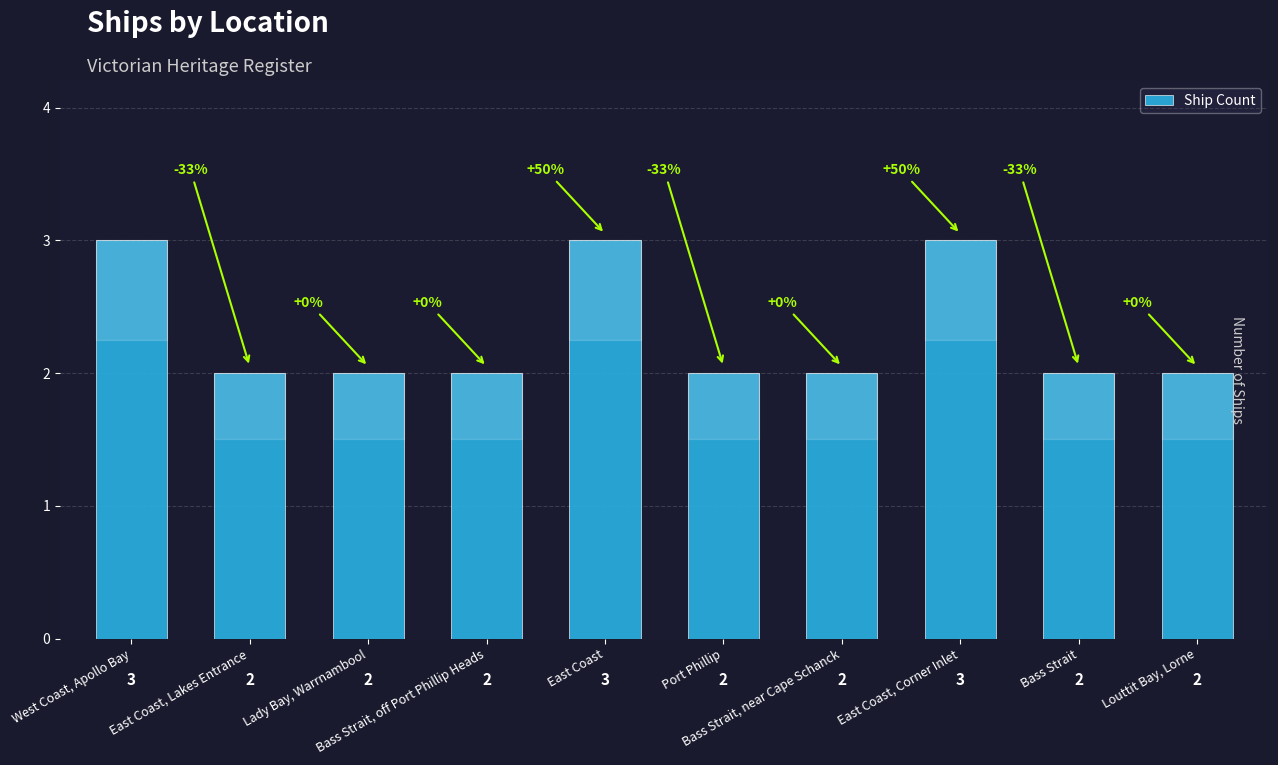

What is the sum of all values?

23